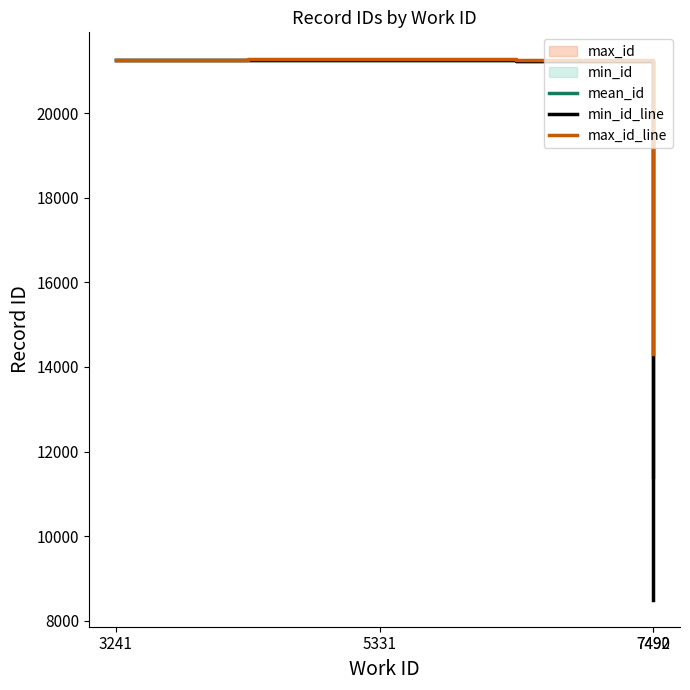

Reading left to right, what are all the values shown in this chart?

mean_id: 21269.0	21274.0	21241.3	11403.0
min_id_line: 21269.0	21269.0	21238.0	8494.0
max_id_line: 21269.0	21279.0	21254.0	14312.0